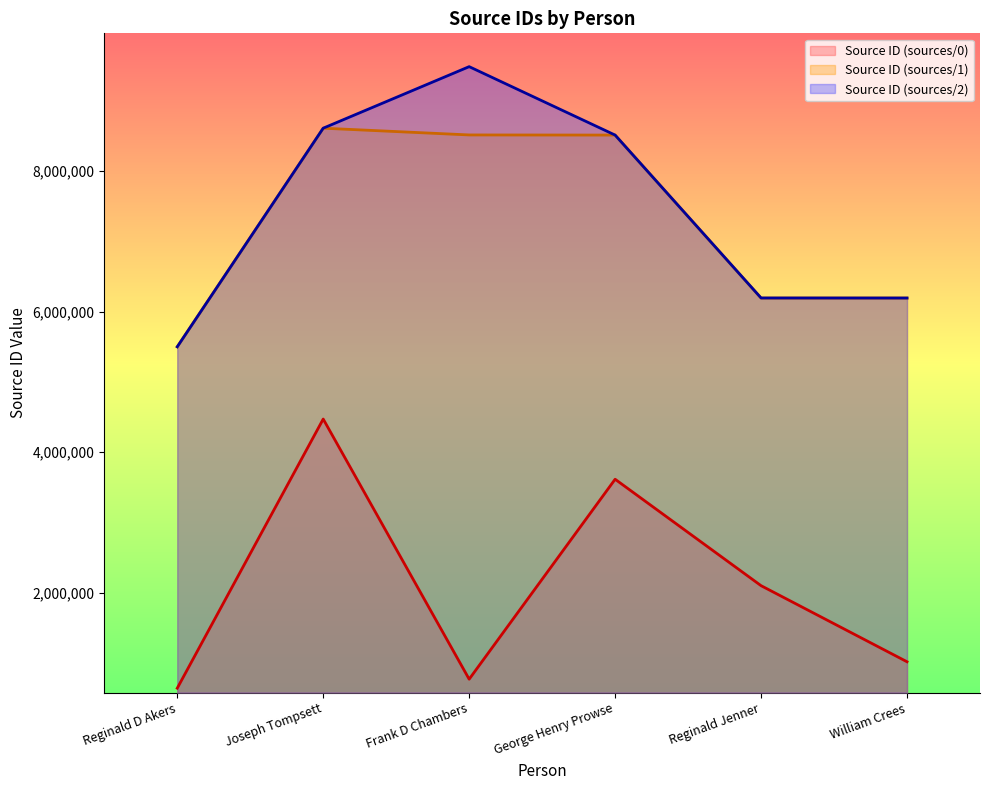

At which category is the sum across all series the highest?

Joseph Tompsett